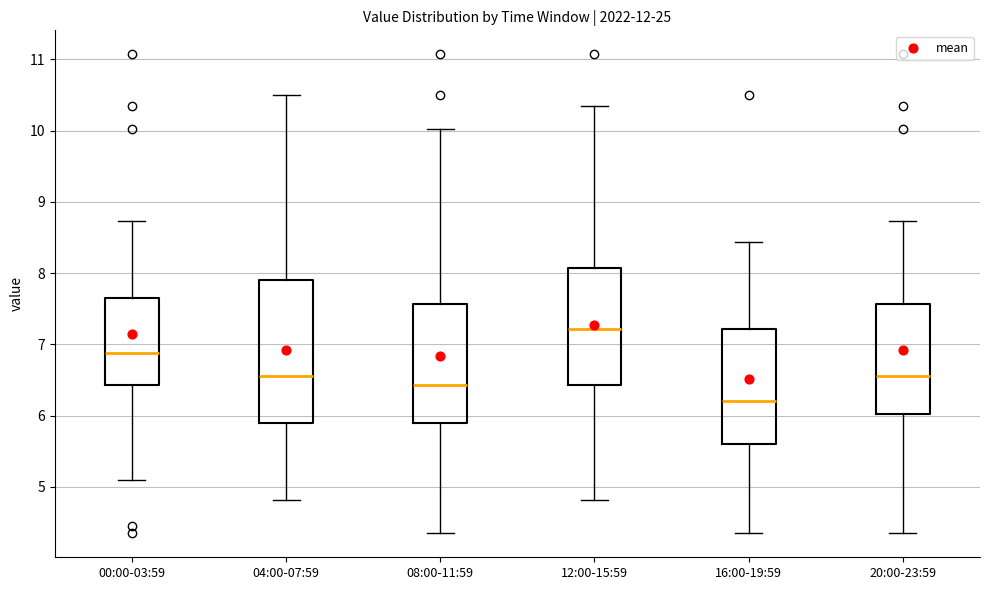

Which box is the tallest, from its lower edge to its upper edge?

04:00-07:59